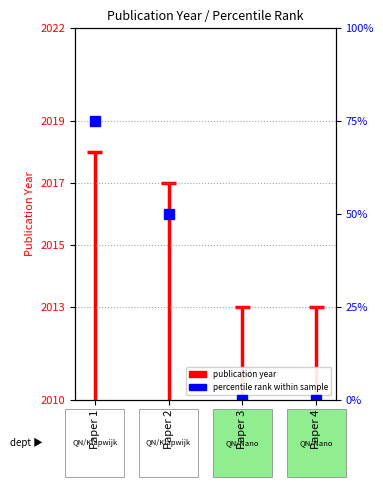

Approximately how many times larger is the value at Paper 1 compared to Paper 1?

1.0